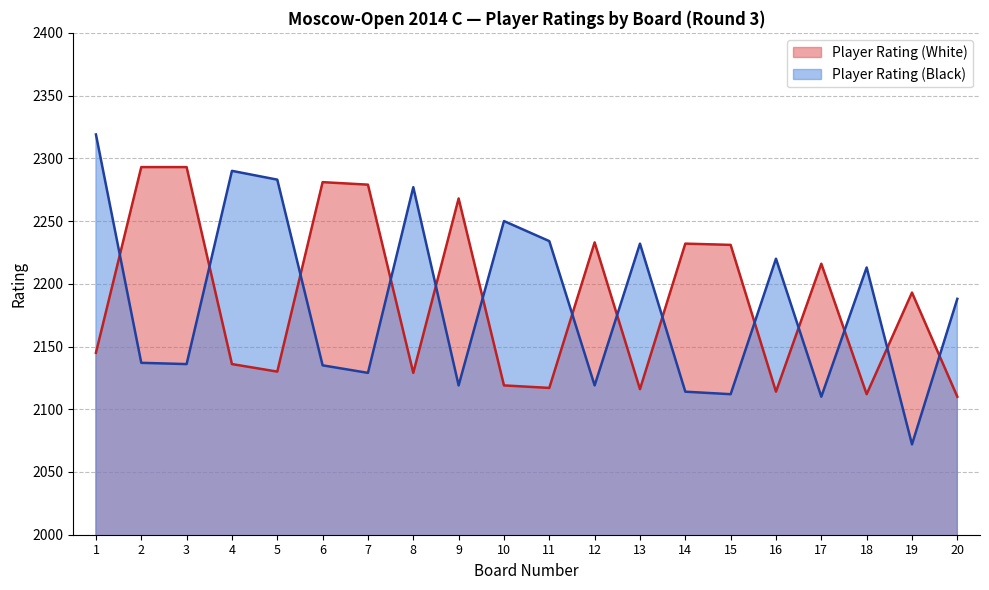

The value of Player Rating (Black) at 14 is 3234. True or false?

False